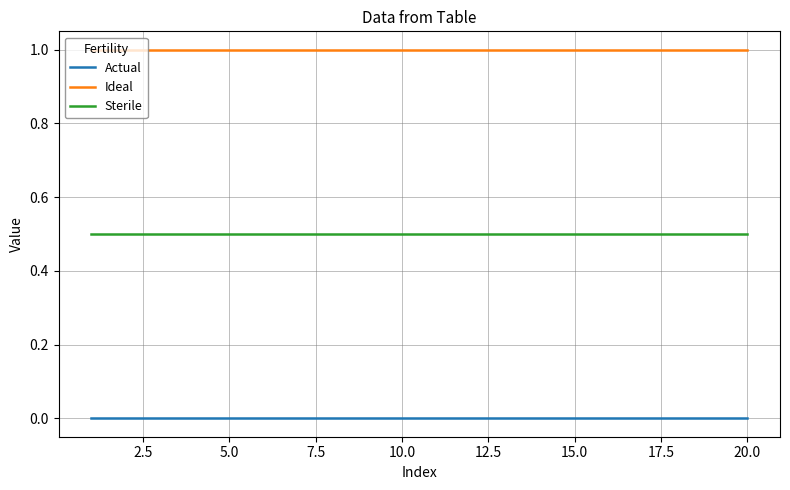

True or false: Actual and Sterile cross at least once.

False